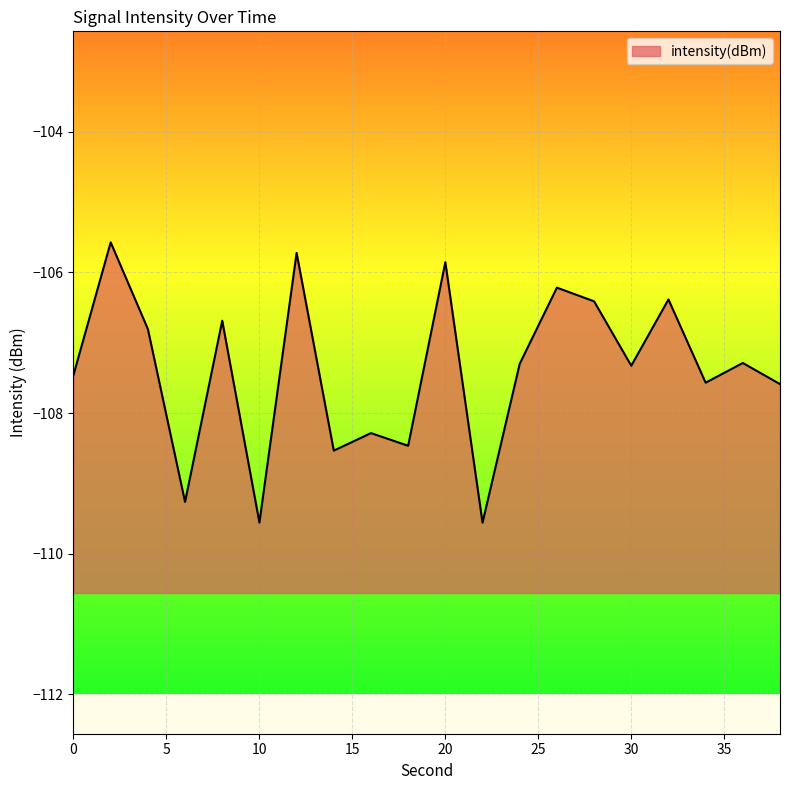

List the labels in order of value, largest first.

2, 12, 20, 26, 32, 28, 8, 4, 36, 24, 30, 0, 34, 38, 16, 18, 14, 6, 10, 22